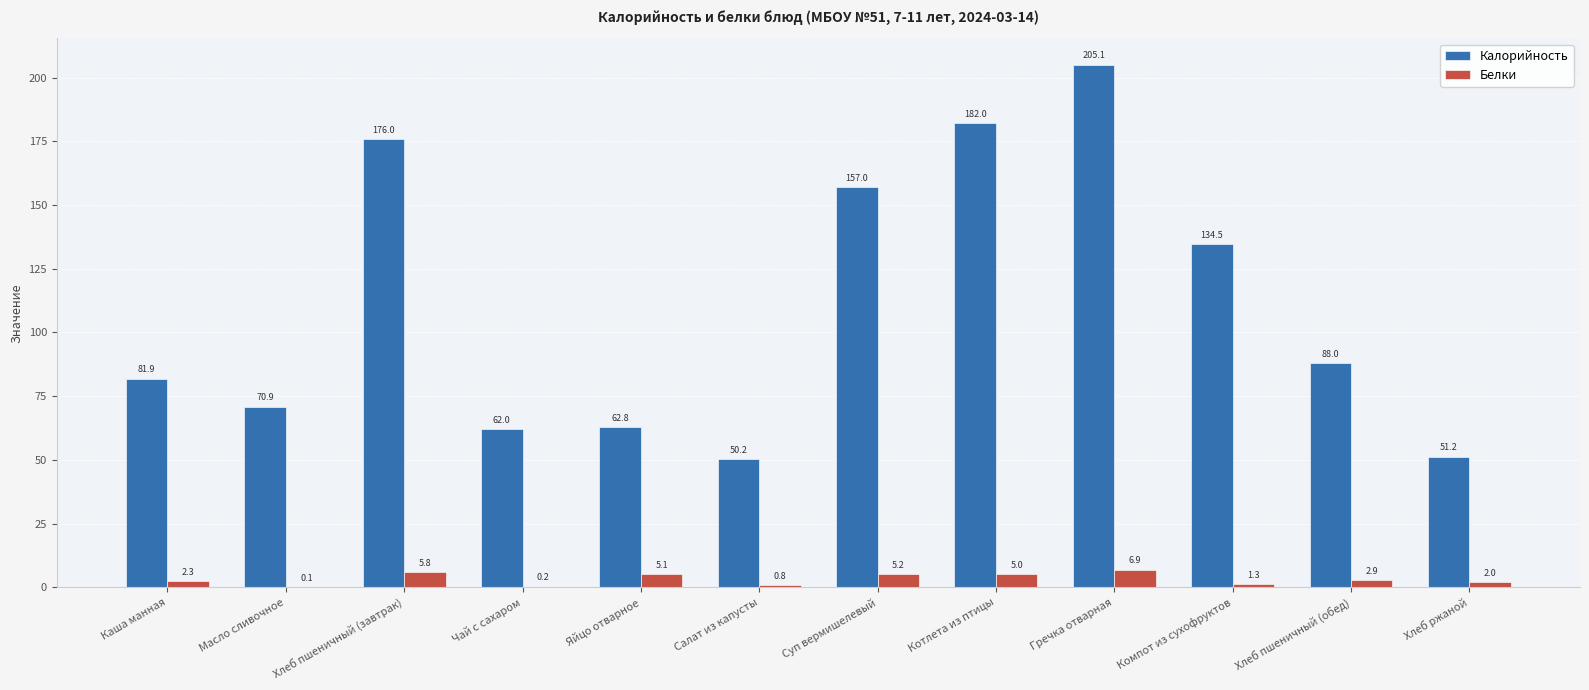

Between Яйцо отварное and Суп вермишелевый, which series saw the biggest shift?

Калорийность